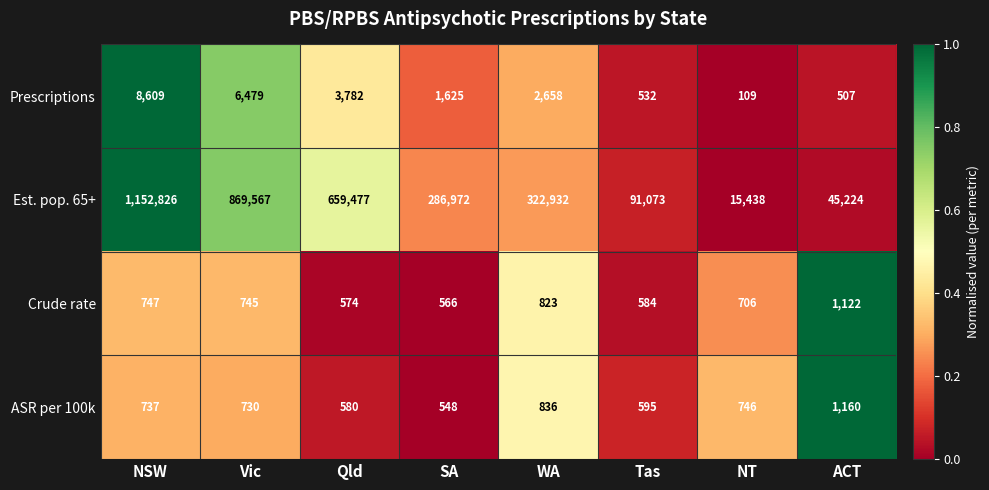

What is the difference between the highest and lowest values at Tas?

90541